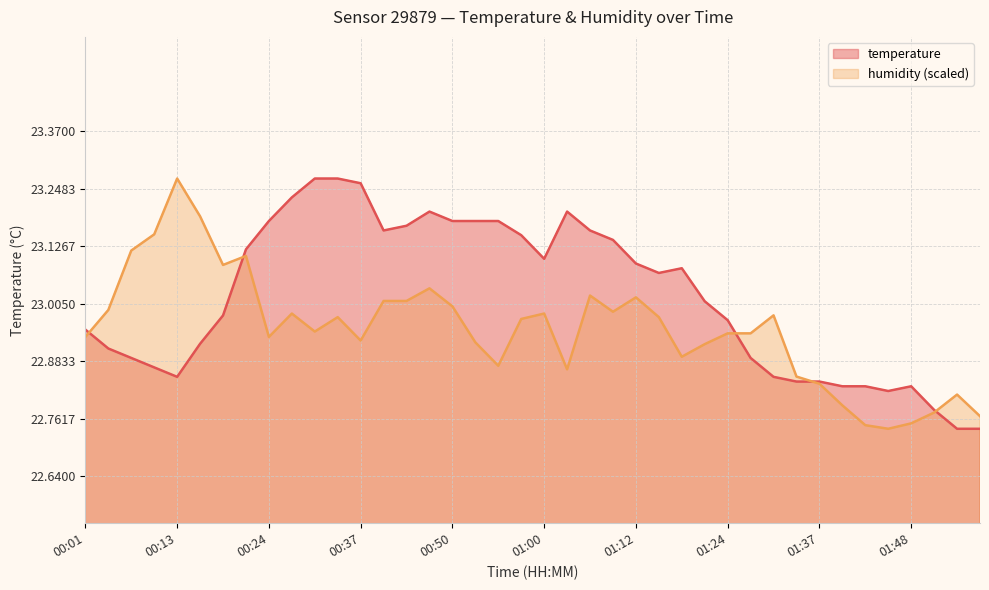

Reading right to left, transcribe all the data shown in this chart.

temperature: 22.7	22.7	22.8	22.8	22.8	22.8	22.8	22.8	22.8	22.9	22.9	23.0	23.0	23.1	23.1	23.1	23.1	23.2	23.2	23.1	23.1	23.2	23.2	23.2	23.2	23.2	23.2	23.3	23.3	23.3	23.2	23.2	23.1	23.0	22.9	22.9	22.9	22.9	22.9	22.9
humidity: 22.8	22.8	22.8	22.8	22.7	22.7	22.8	22.8	22.9	23.0	22.9	22.9	22.9	22.9	23.0	23.0	23.0	23.0	22.9	23.0	23.0	22.9	22.9	23.0	23.0	23.0	23.0	22.9	23.0	22.9	23.0	22.9	23.1	23.1	23.2	23.3	23.2	23.1	23.0	22.9